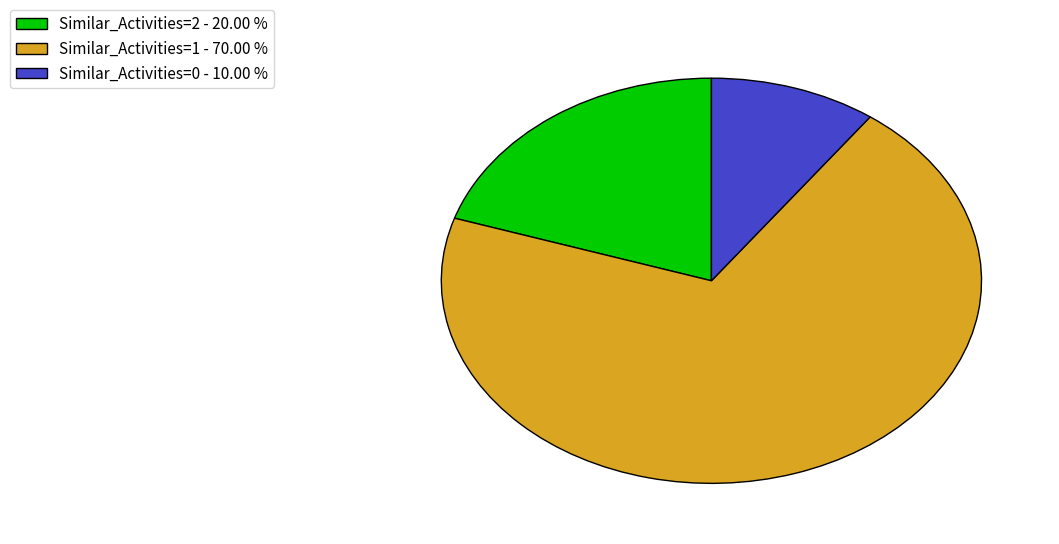

Rank the categories by value from lowest to highest.

Similar_Activities=0 - 10.00 %, Similar_Activities=2 - 20.00 %, Similar_Activities=1 - 70.00 %